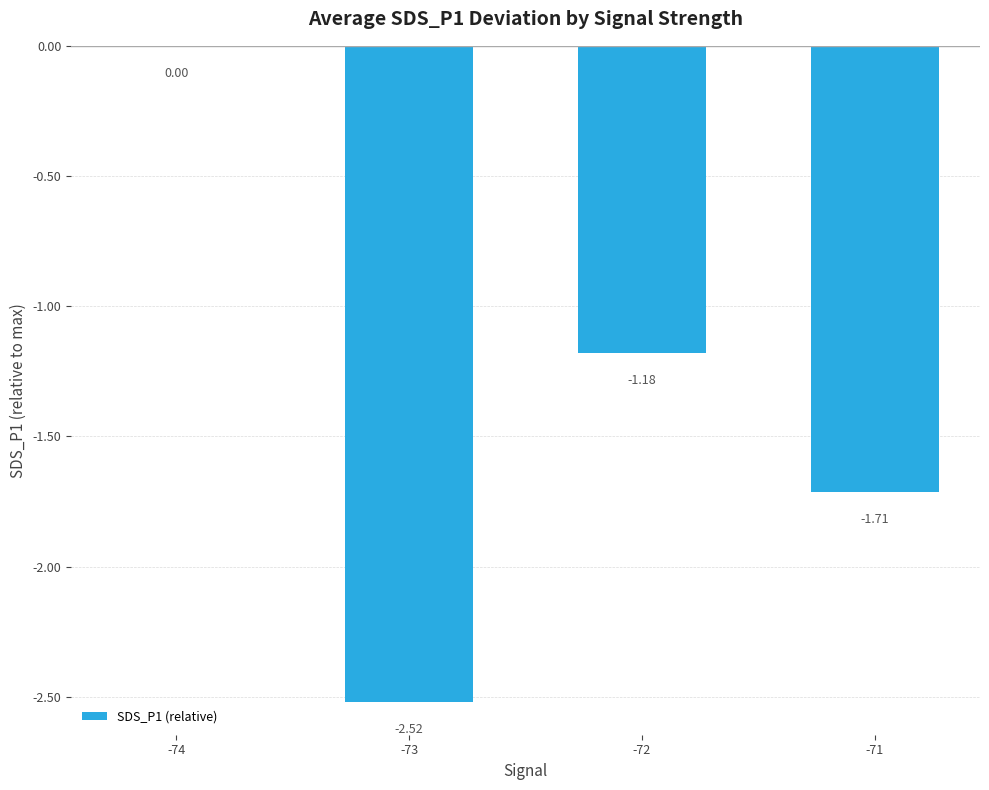

The chart shows a value of -2.9 at -71. True or false?

False